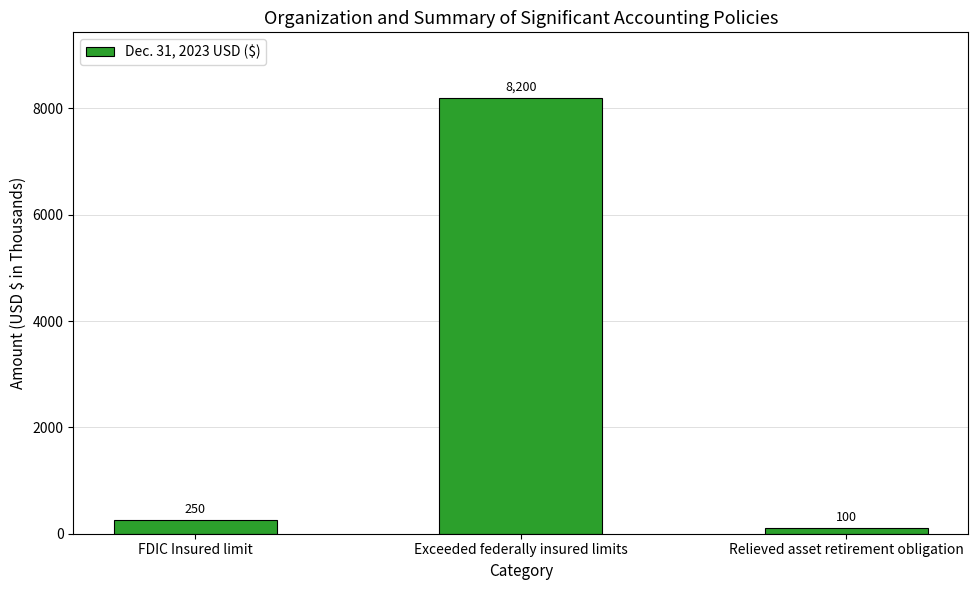

Reading left to right, extract all data points from this chart.

FDIC Insured limit=250	Exceeded federally insured limits=8200	Relieved asset retirement obligation=100